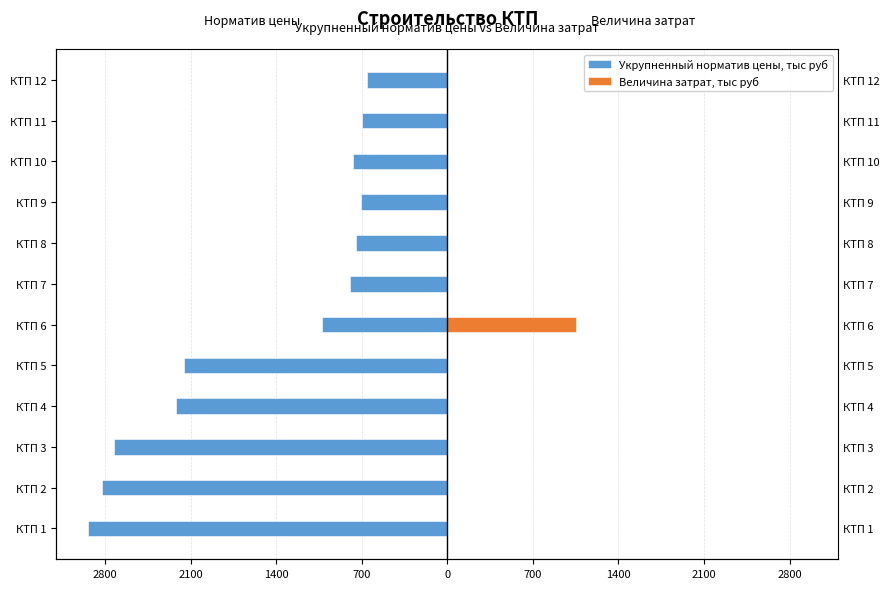

Is it true that Величина затрат, тыс руб equals 0.0 at КТП 11?

True